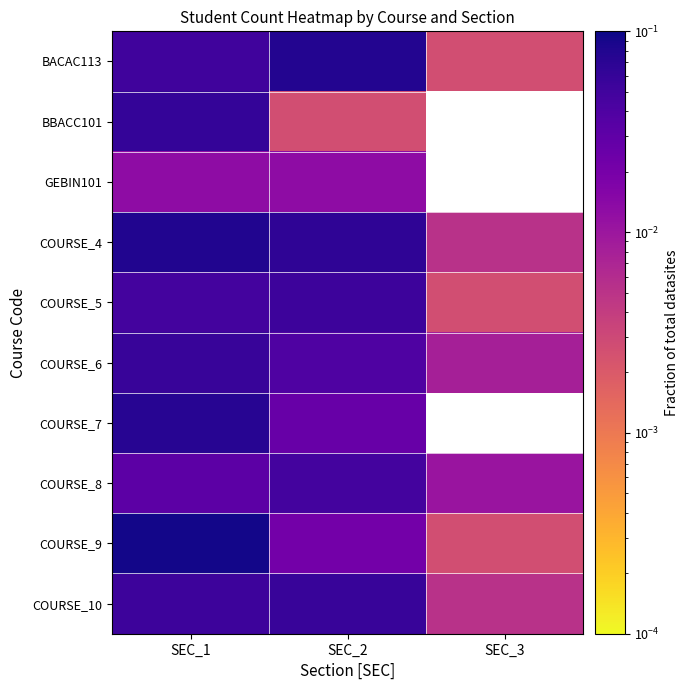

At which label is BACAC113 closest to 0?

SEC_3